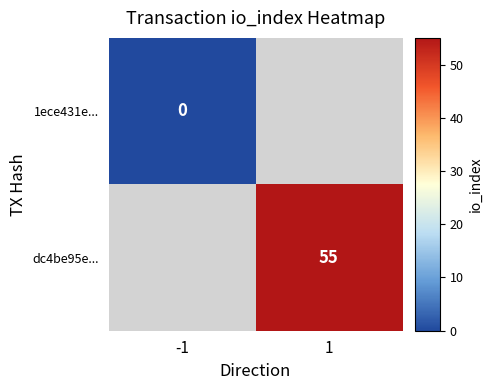

The 1ece431e... series shows 0.0 at -1. True or false?

True